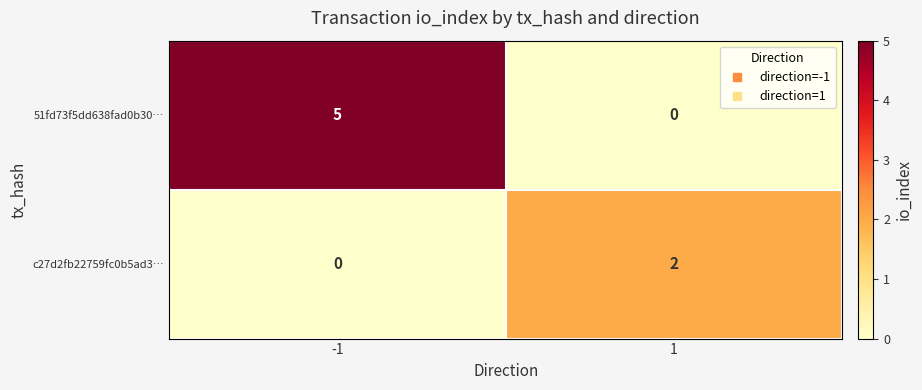

Between -1 and 1, which series saw the biggest shift?

51fd73f5dd638fad0b30…